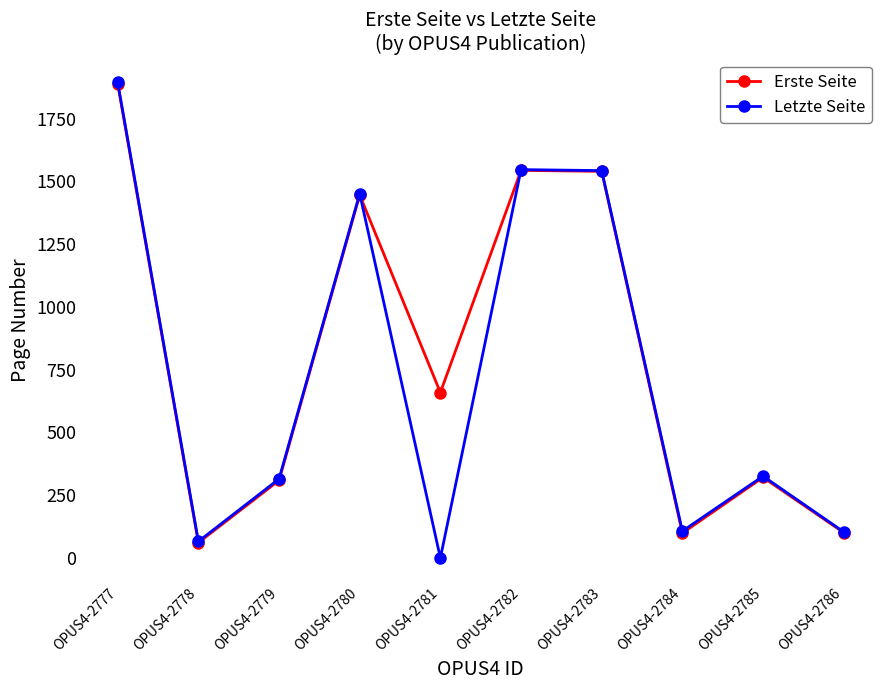

Is it true that Letzte Seite equals 564 at OPUS4-2779?

False